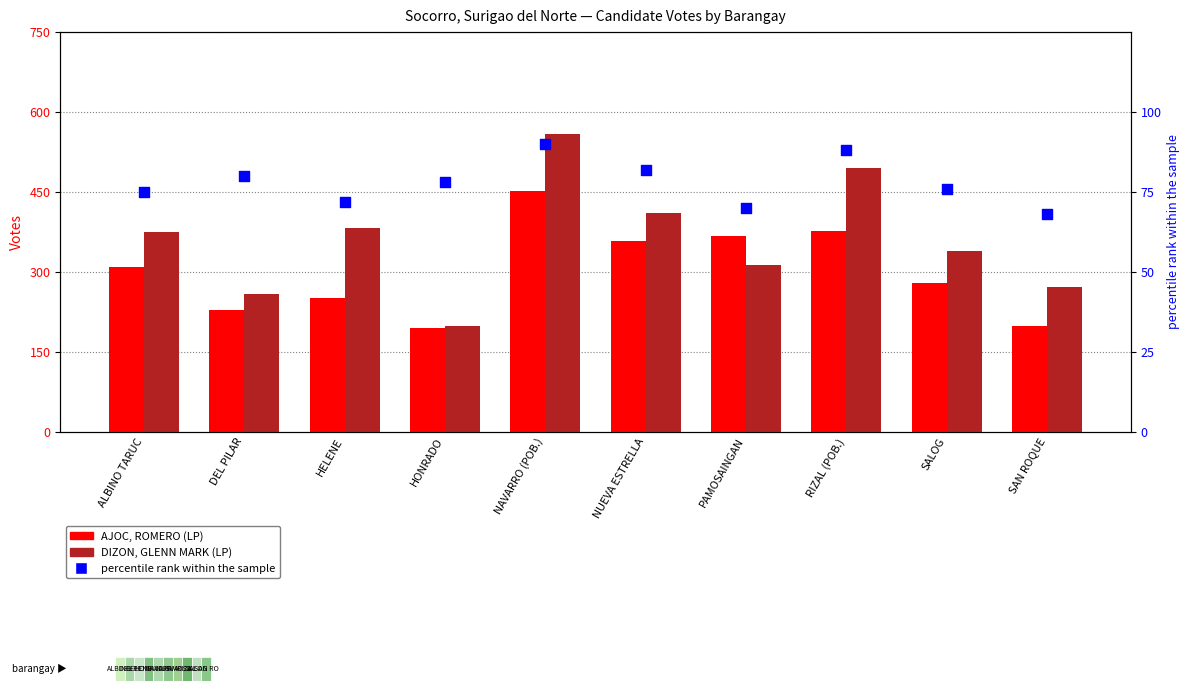

Which series reaches the maximum Y coordinate?

DIZON, GLENN MARK (LP)